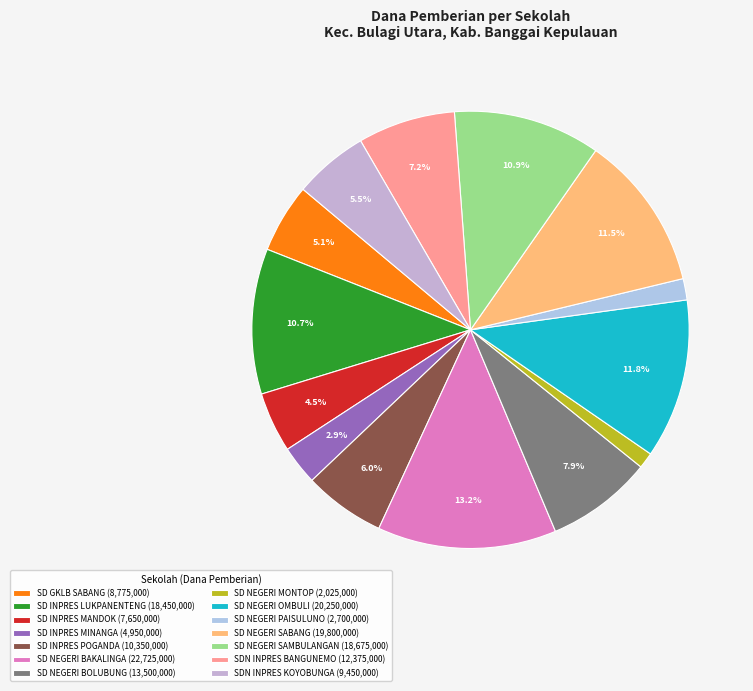

Count the number of slices in the pie.

14